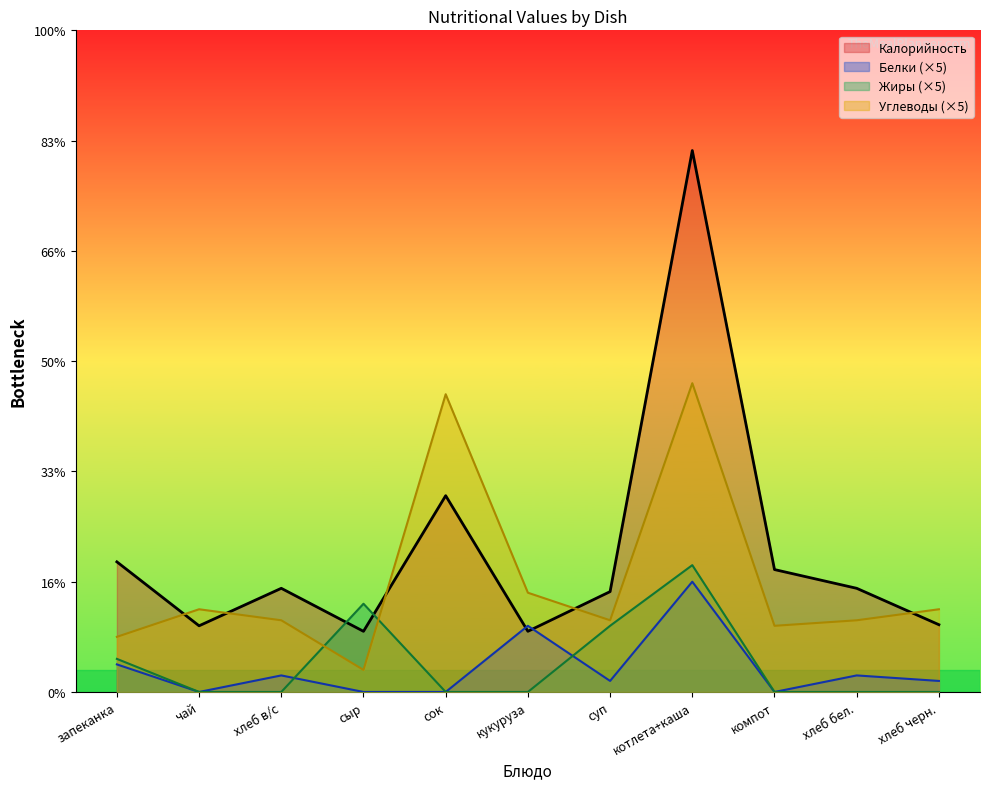

Which series changed the most between сыр and суп?

Углеводы (×5)